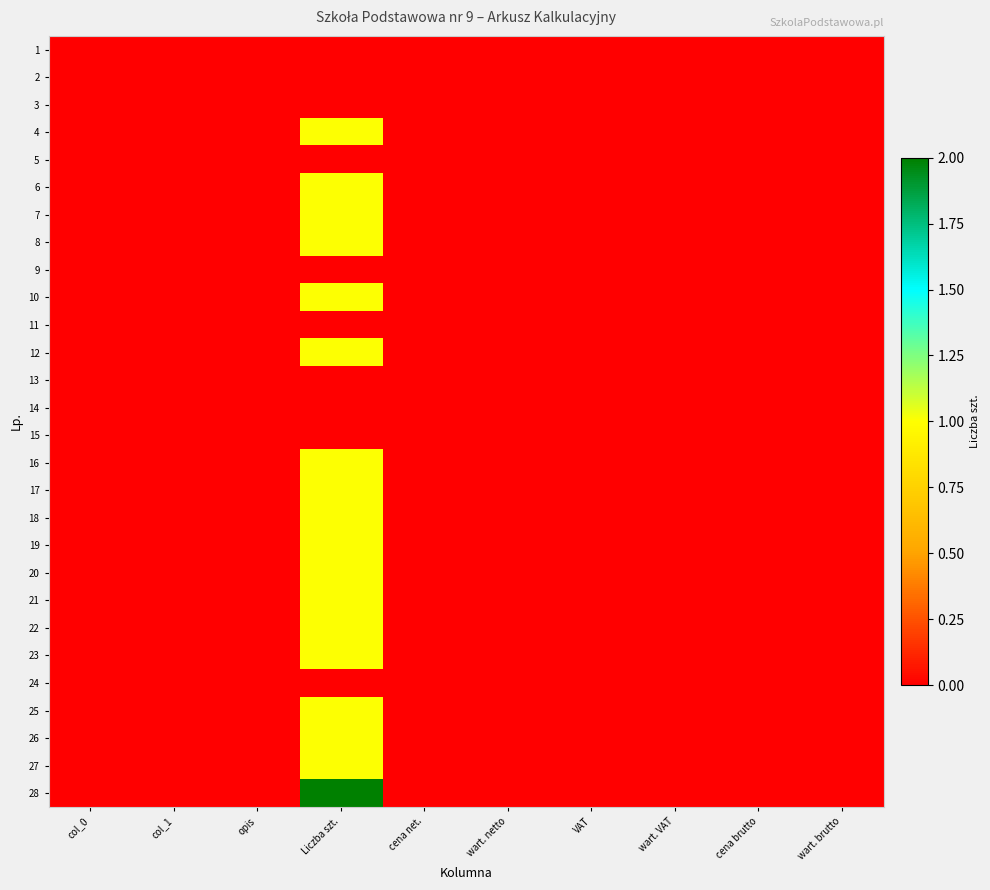

Which has a higher value, VAT or cena net.?

VAT